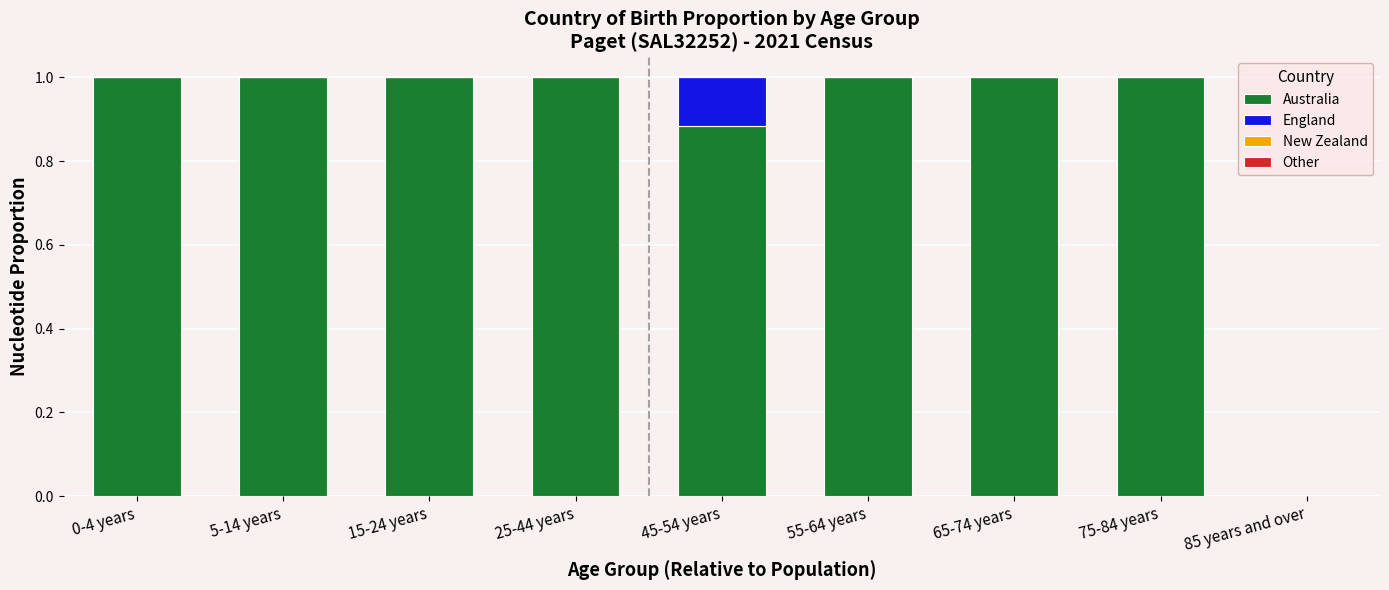

What is the total value across all series at 15-24 years?

1.0